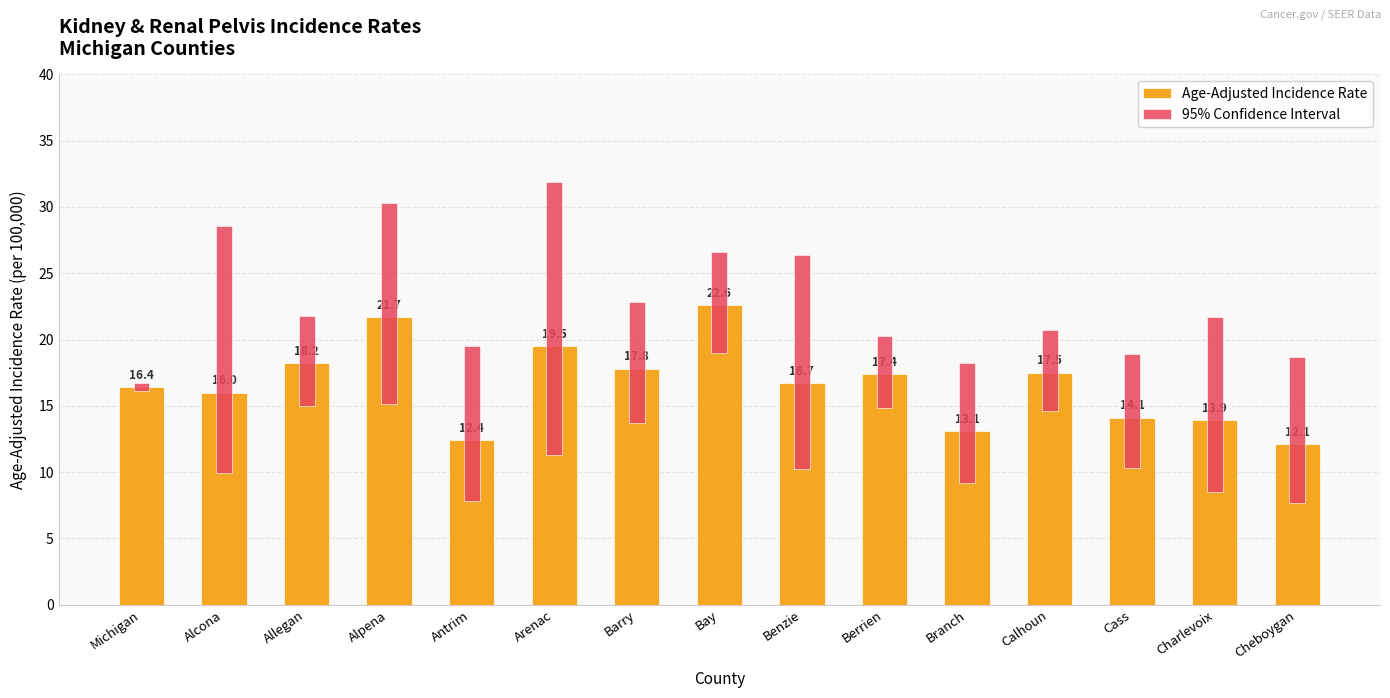

What is the difference between the maximum and minimum values in the 95% Confidence Interval series?

20.0